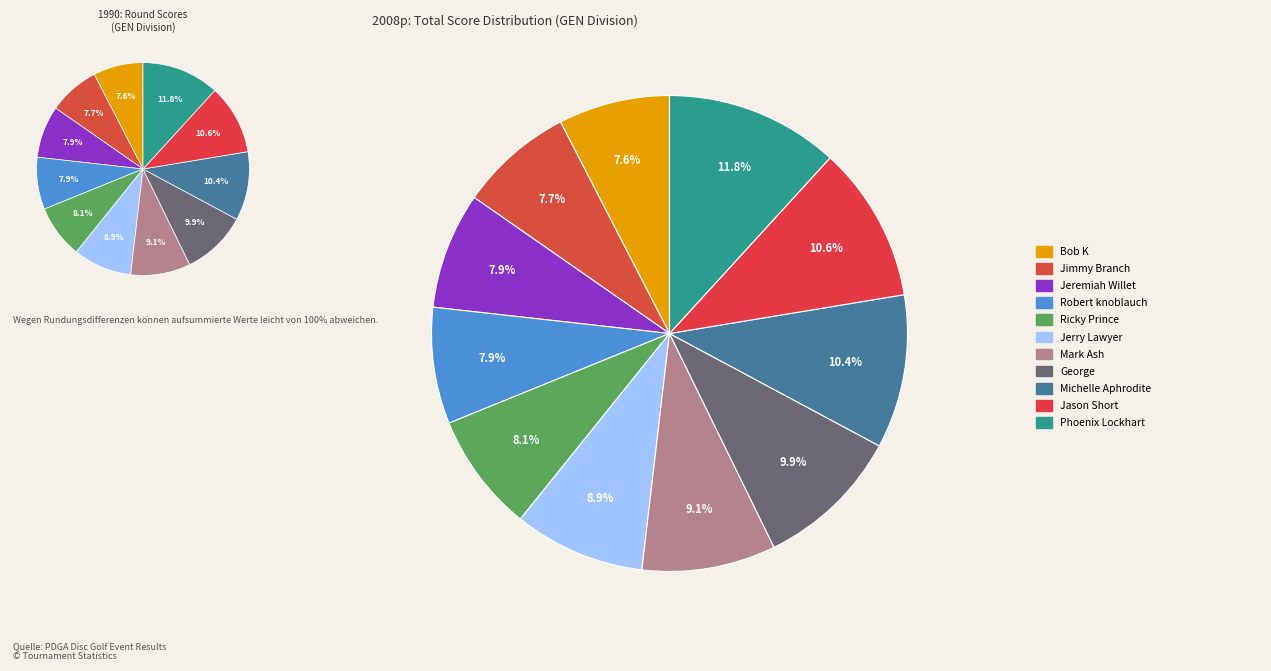

To the nearest percent, what percentage of the pie is Michelle Aphrodite?

10%